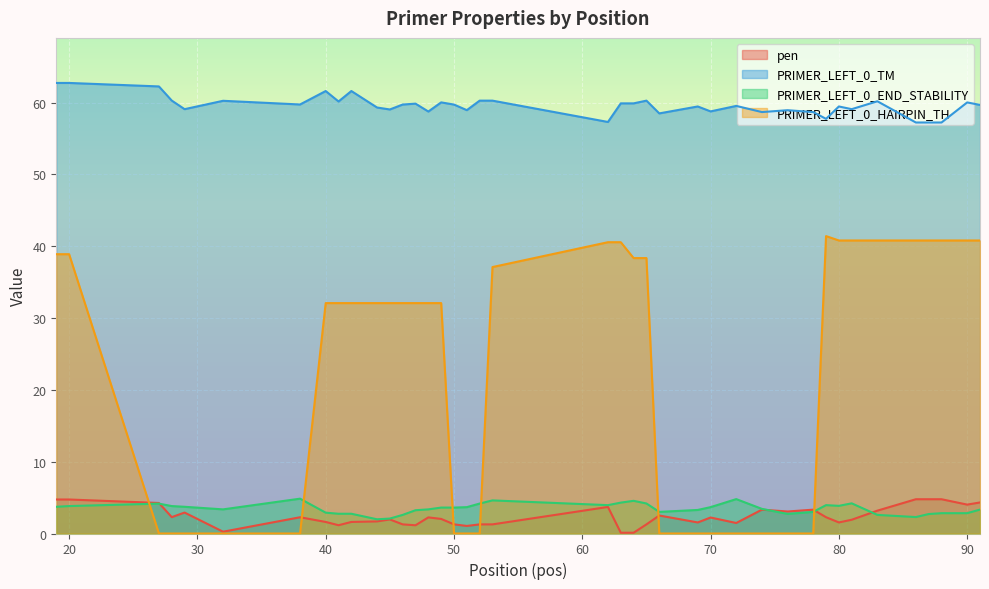

Which label corresponds to the smallest value in the chart?

27